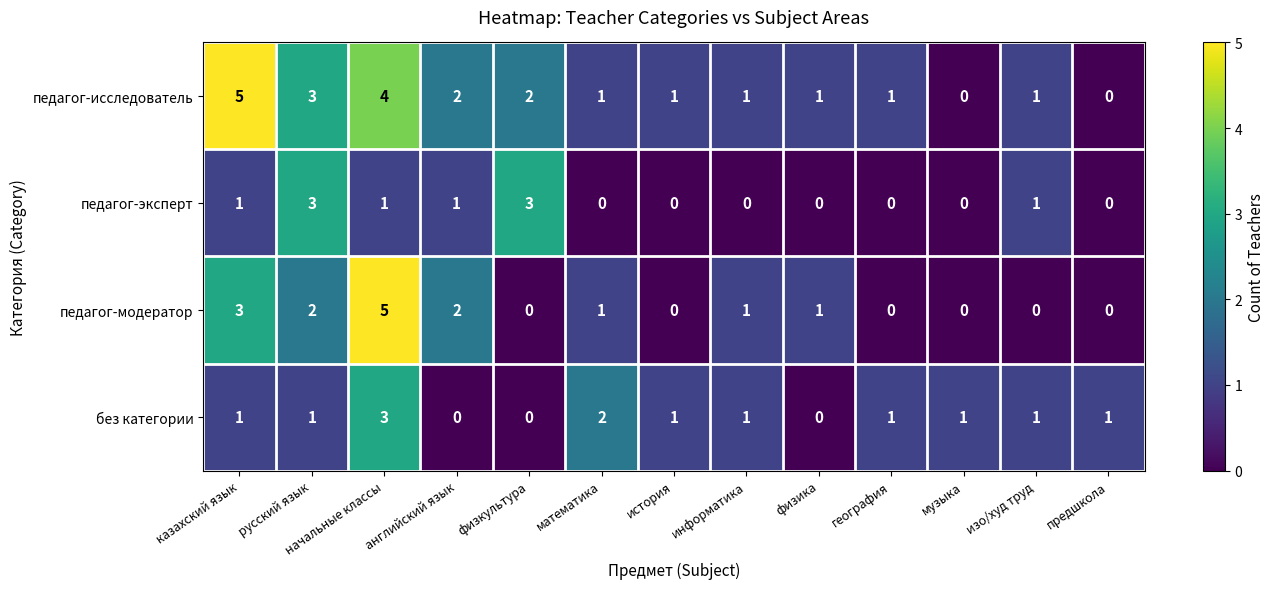

True or false: педагог-исследователь has a value of 3 at русский язык.

True